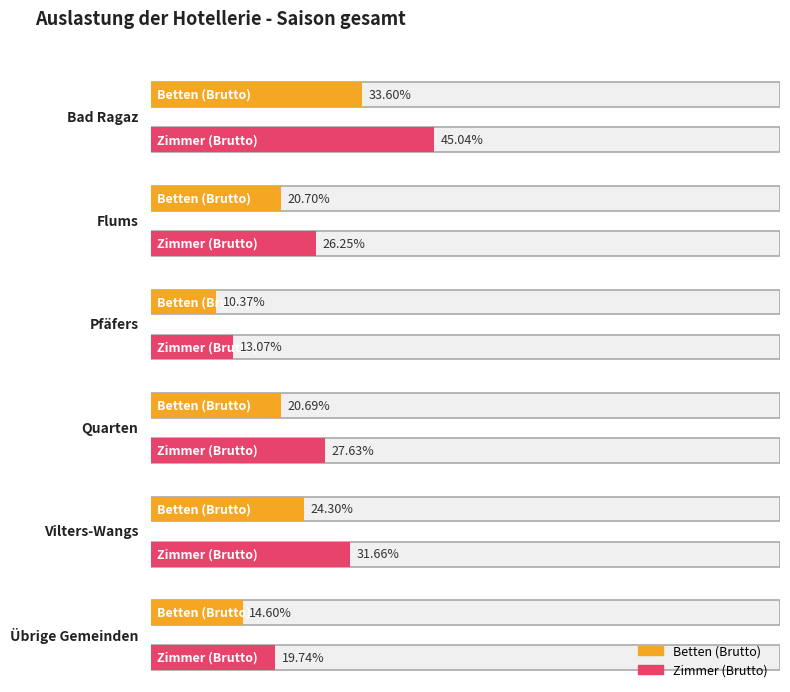

Between Vilters-Wangs and Übrige Gemeinden, which series saw the biggest shift?

Zimmer (Brutto)